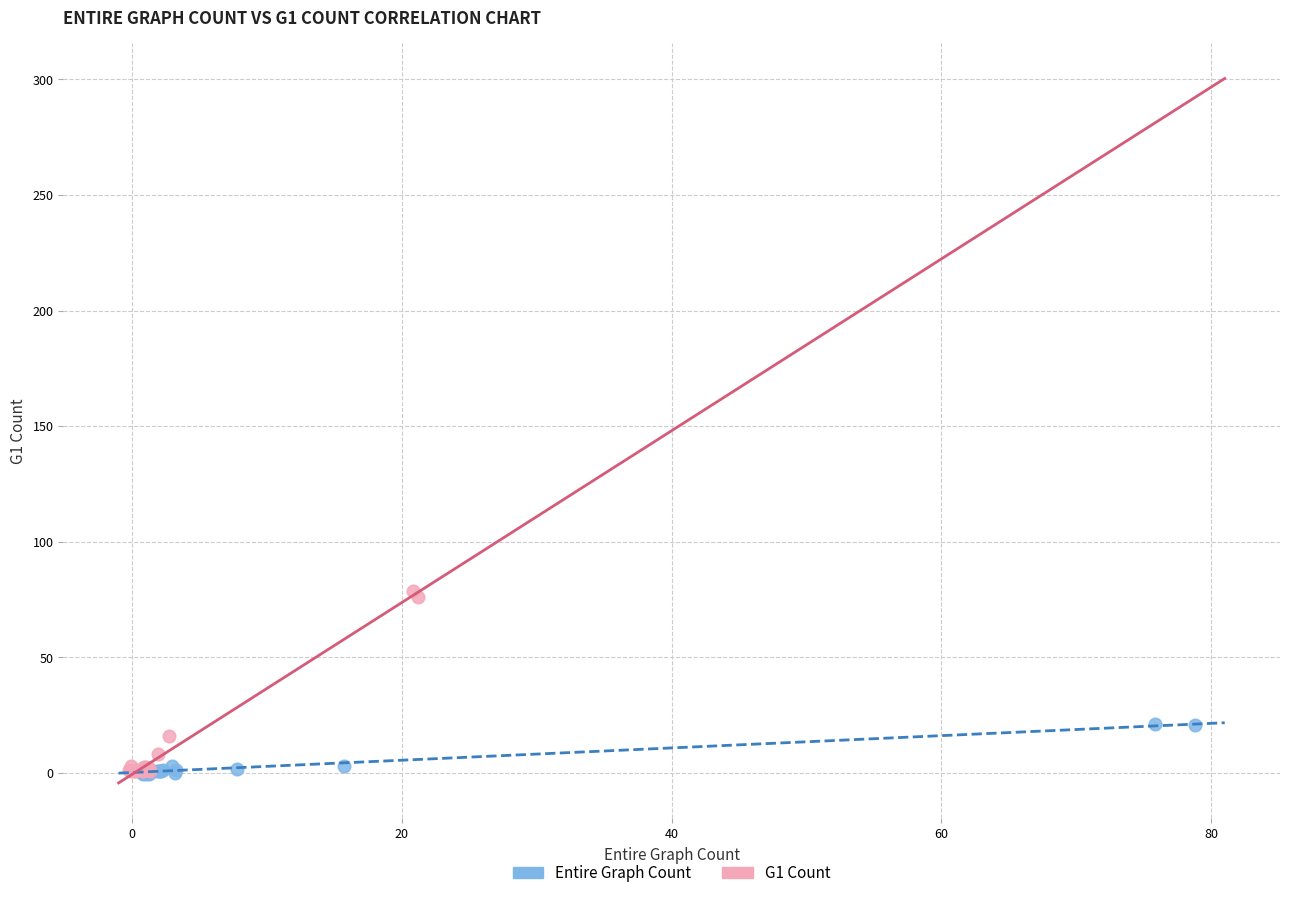

Which series reaches the maximum Y coordinate?

G1 Count